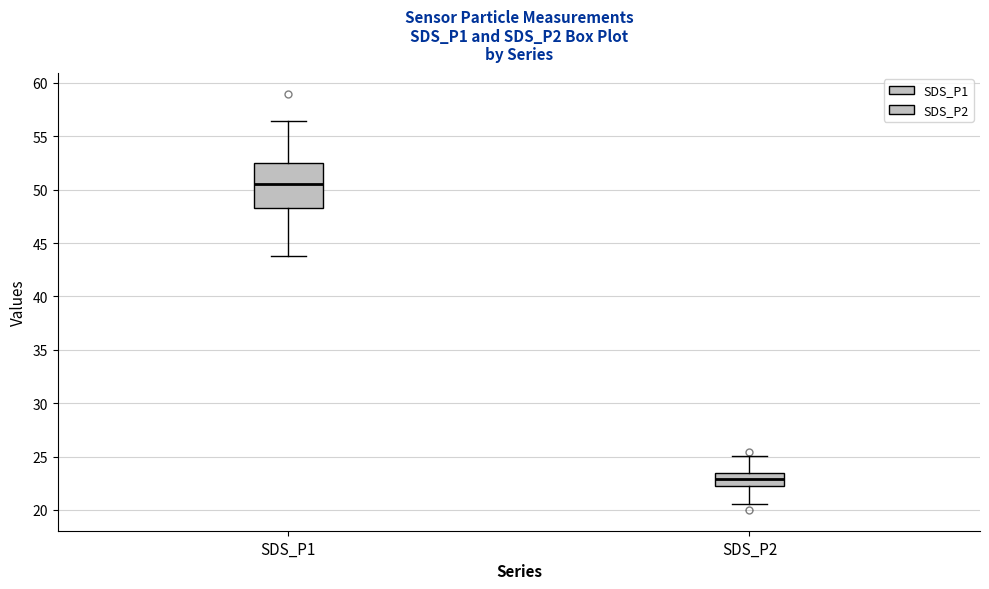

Reading left to right, read every box against the y-axis: the position of its median line, the range the box covers, and the ends of its whiskers. The values are not printed on the chart, so give them approximately, as read against the axis.

SDS_P1: median 50.5, box 48.5 to 52.5, whiskers 44.0 to 56.5
SDS_P2: median 23.0, box 22.5 to 23.5, whiskers 20.5 to 25.0